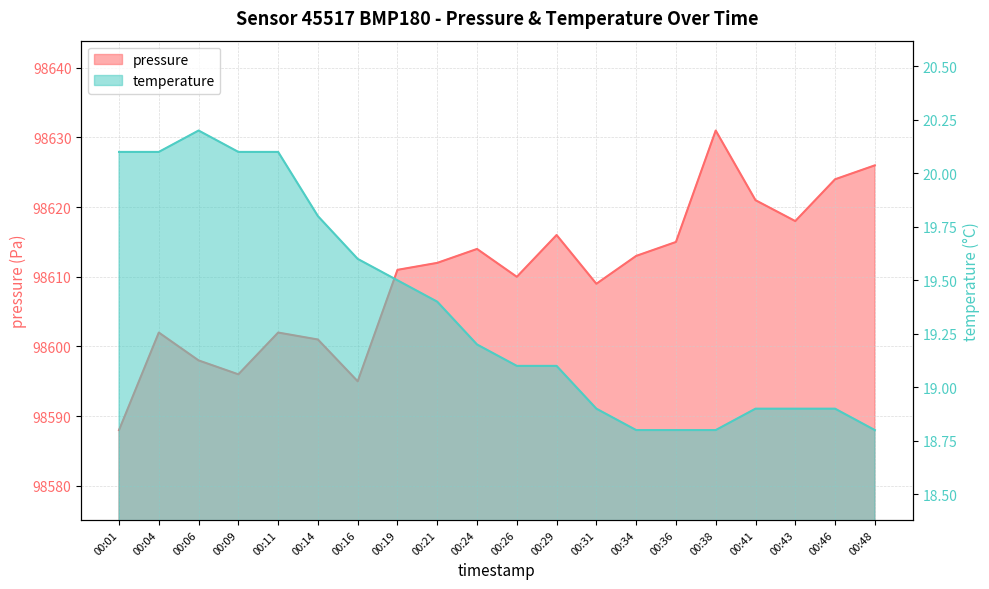

How many lines are shown in the chart?

2